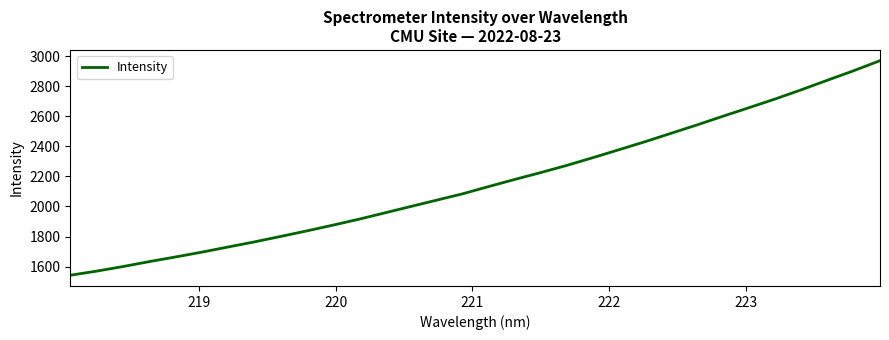

What is the difference between the maximum and minimum values?

1427.2